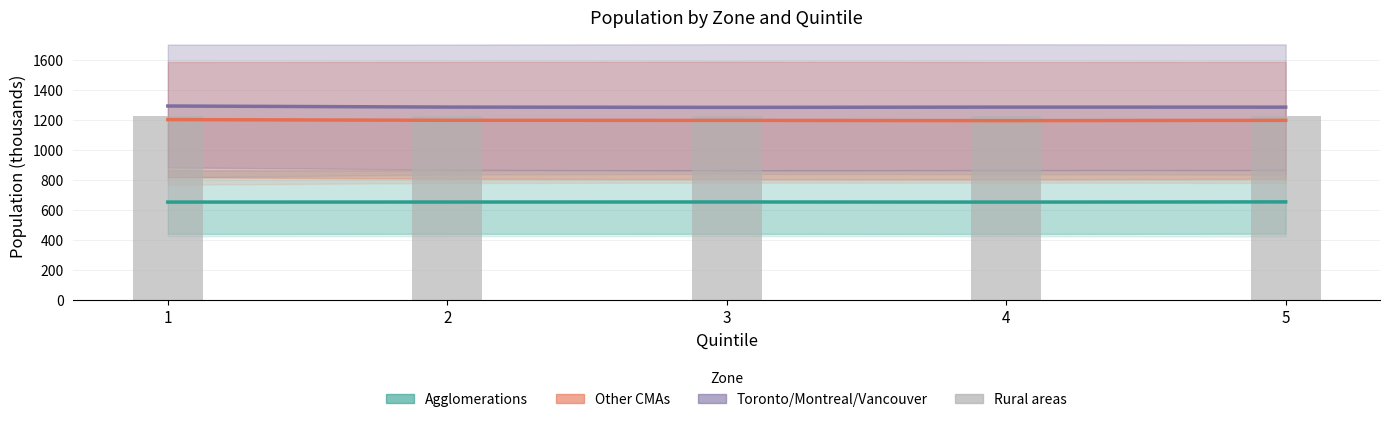

Reading right to left, extract all data points from this chart.

Agglomerations midline: 5=654.2	4=653.0	3=653.7	2=653.3	1=653.1
Other CMAs midline: 5=1198.5	4=1196.5	3=1198.1	2=1198.7	1=1203.4
TMV midline: 5=1286.4	4=1286.7	3=1285.0	2=1286.9	1=1294.1
Rural areas (Total): 5=1225.3	4=1224.7	3=1225.2	2=1224.4	1=1224.8